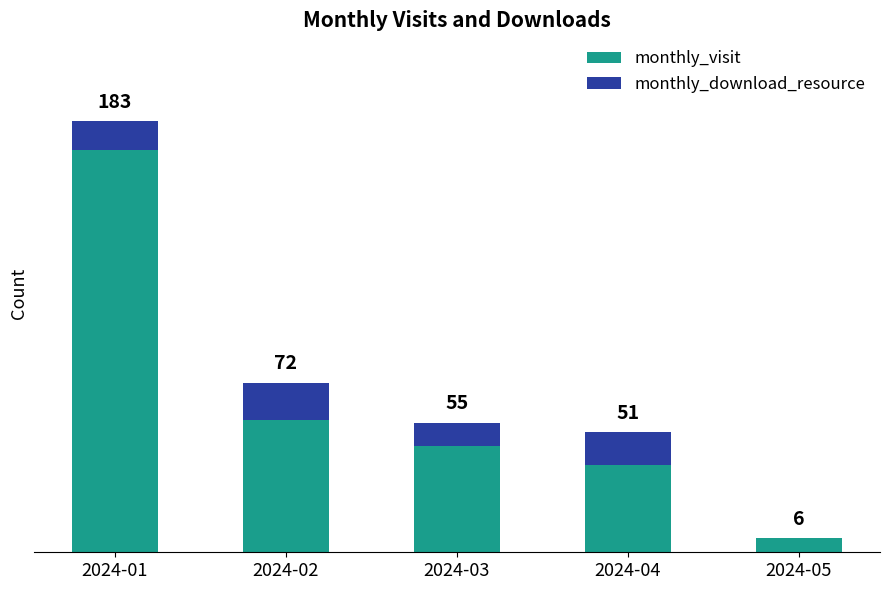

What are all the series names shown in the legend?

monthly_visit, monthly_download_resource